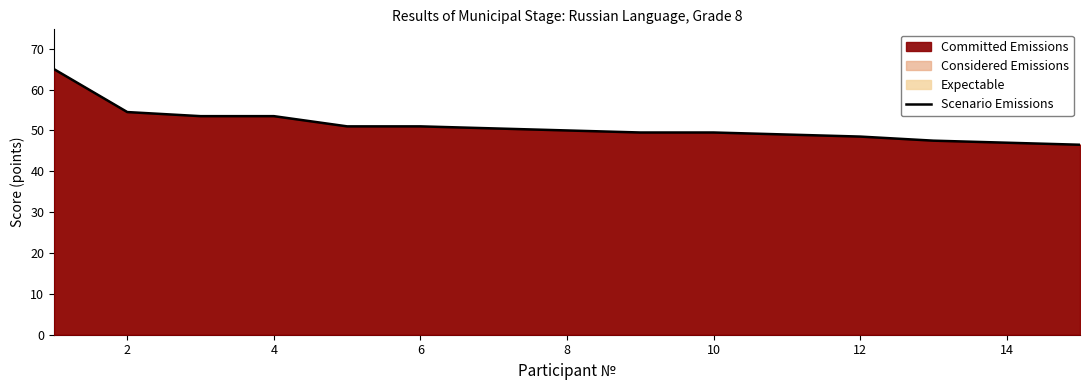

Is it true that the value at 12 is 48.5?

True